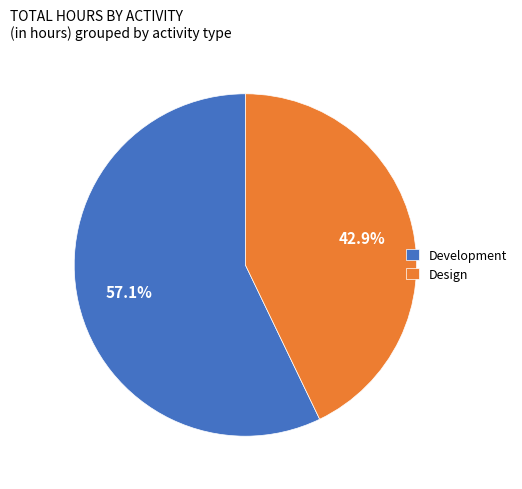

True or false: Design accounts for 29% of the total.

False